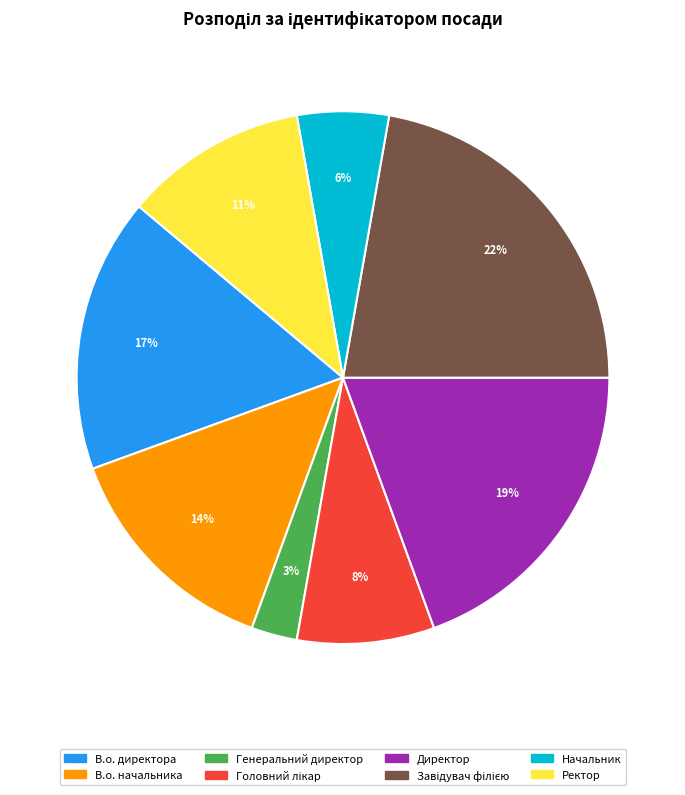

Which has a higher value, Директор or В.о. директора?

Директор